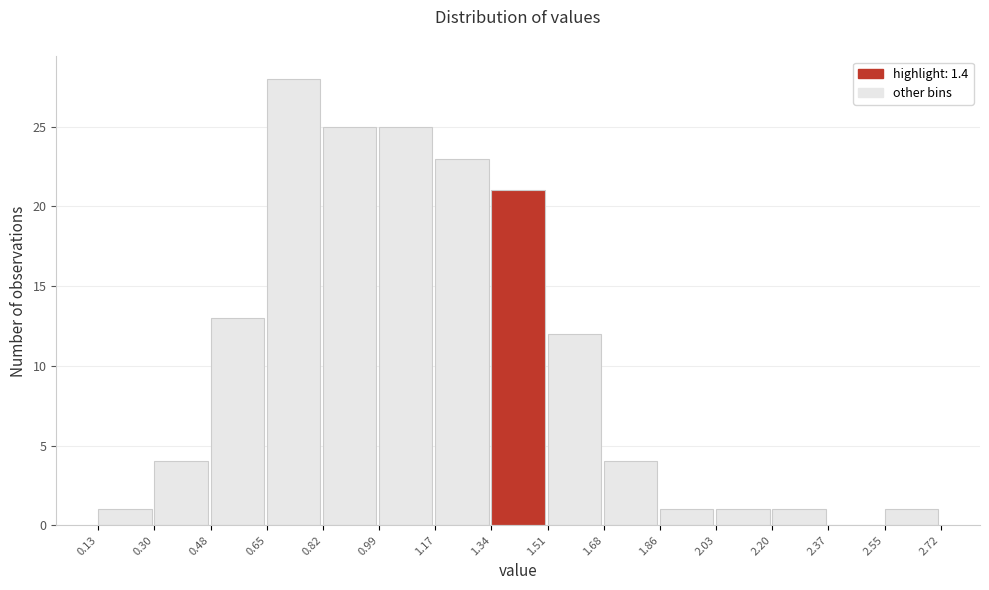

What is the height of the bar covering 1.34 to 1.51 on the x-axis? The values are not printed on the chart, so give them approximately, as read against the axis.

21